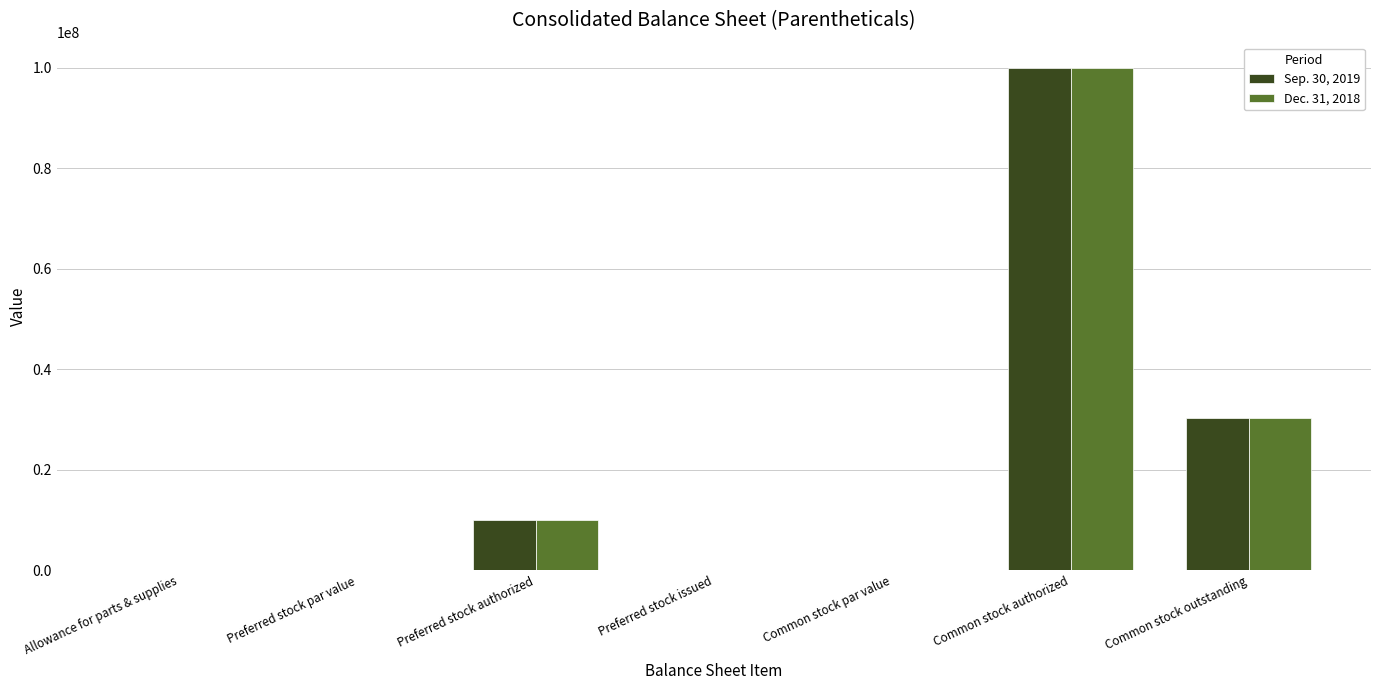

What is the greatest value displayed?

100000000.0